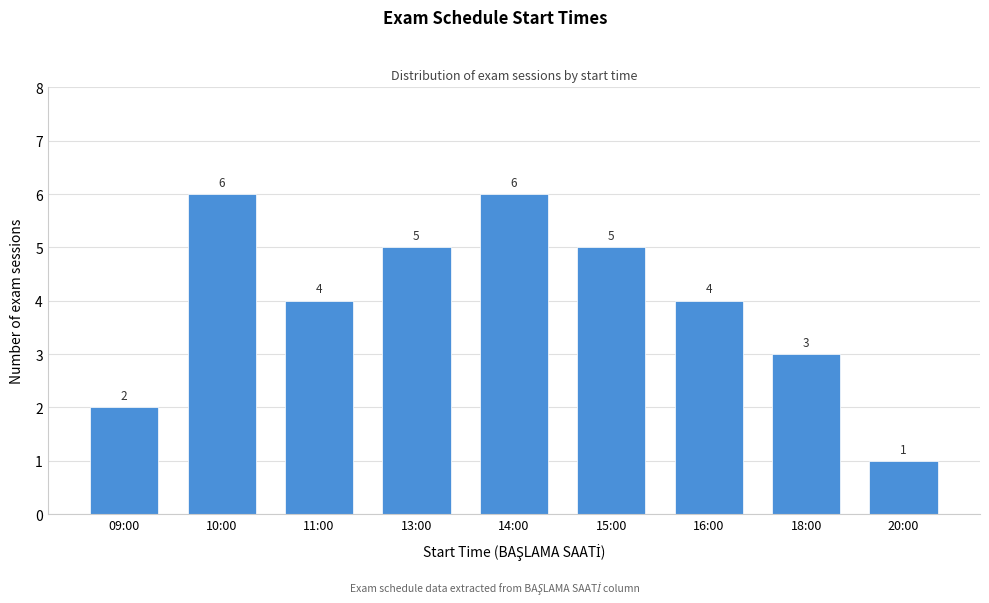

Reading left to right, list all the values displayed in this chart.

09:00=2	10:00=6	11:00=4	13:00=5	14:00=6	15:00=5	16:00=4	18:00=3	20:00=1